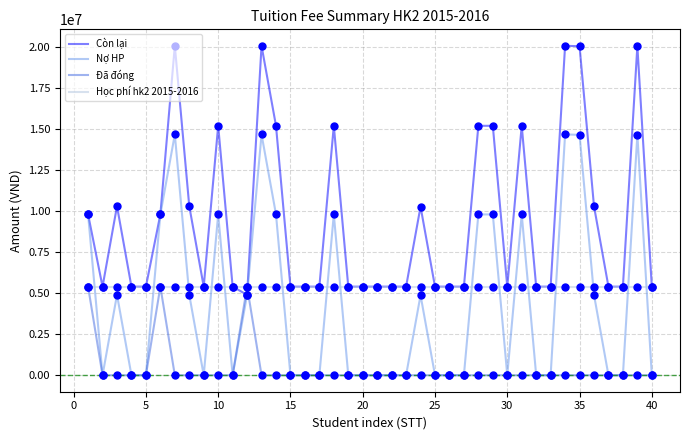

Which series has the largest total across all categories?

Còn lại